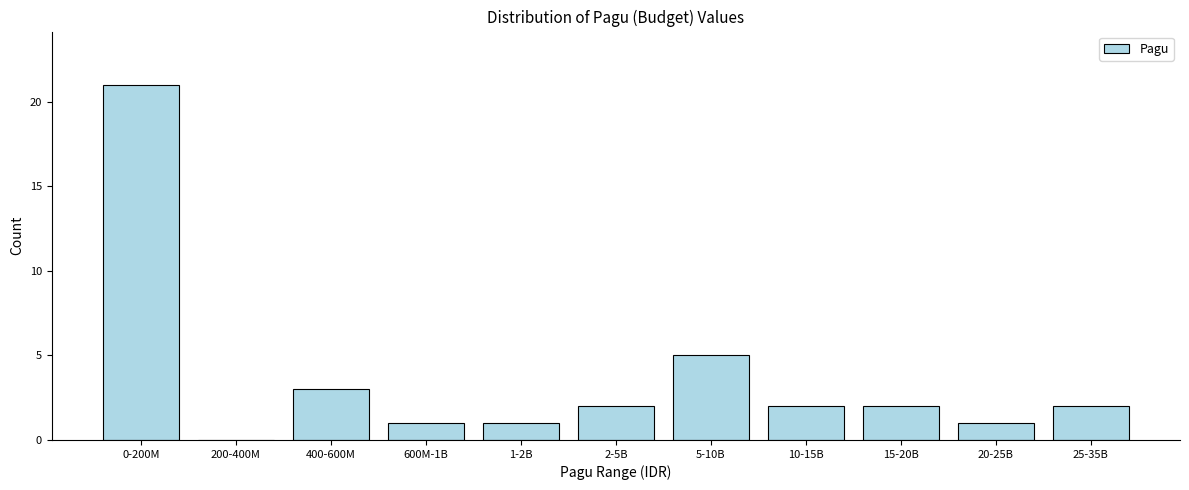

Reading left to right, transcribe all the data shown in this chart.

0-200M=21	200-400M=0	400-600M=3	600M-1B=1	1-2B=1	2-5B=2	5-10B=5	10-15B=2	15-20B=2	20-25B=1	25-35B=2